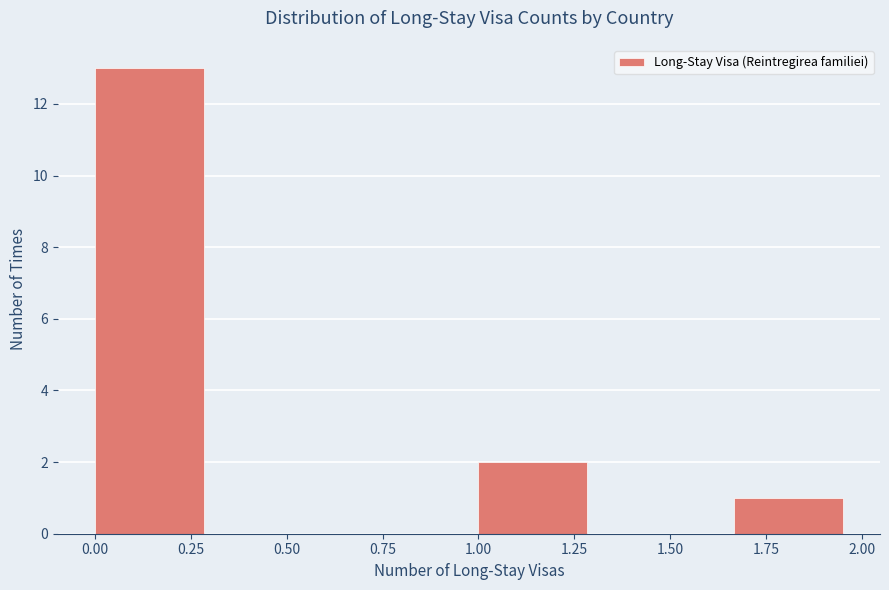

Reading left to right, transcribe this chart: for each bar, give the range it covers on the x-axis and its height. Neither the bar edges nor the heights are printed on the chart, so give them approximately, as read against the axes.

0.00 to 0.35: 13
0.35 to 0.65: 0
0.65 to 1.00: 0
1.00 to 1.35: 2
1.35 to 1.65: 0
1.65 to 2.00: 1